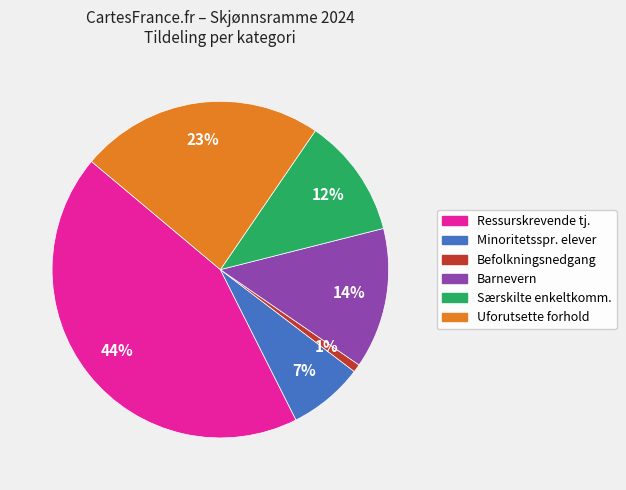

What is the smallest slice in the pie chart?

Befolkningsnedgang